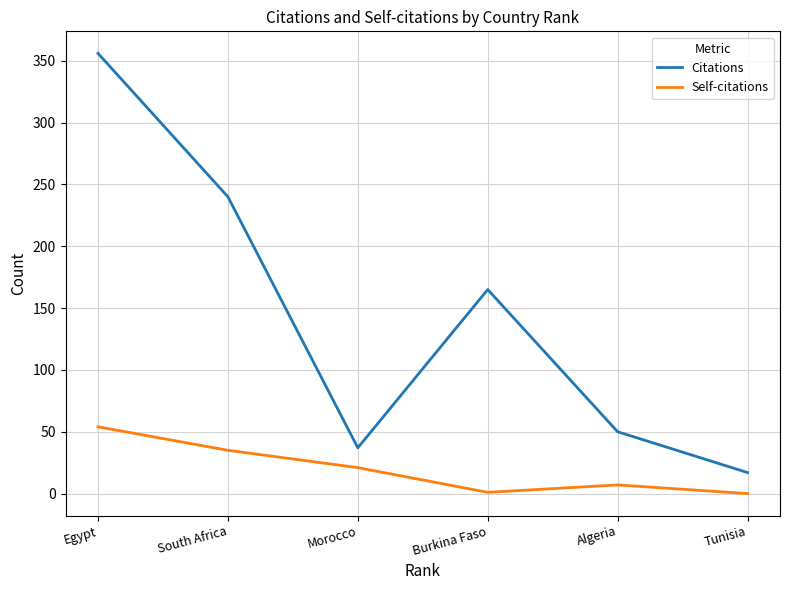

In Citations, how many points are lower than both neighbors (excluding endpoints)?

1